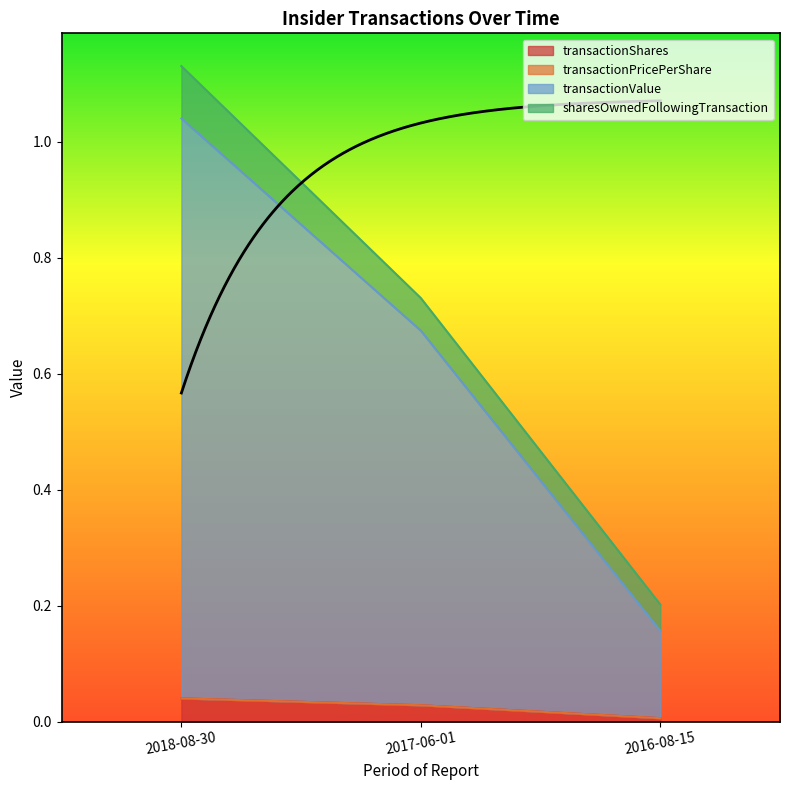

Which label corresponds to the smallest value in the chart?

2016-08-15